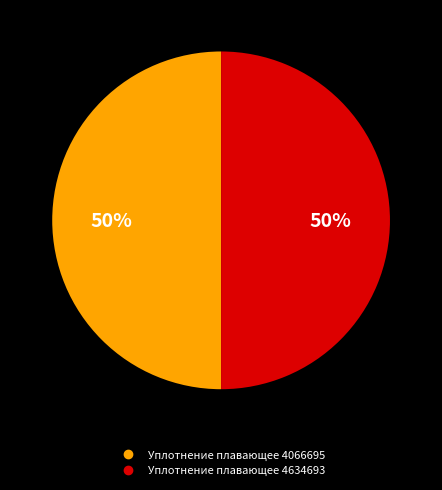

Is it true that Уплотнение плавающее 4066695 is 50% of the pie?

True